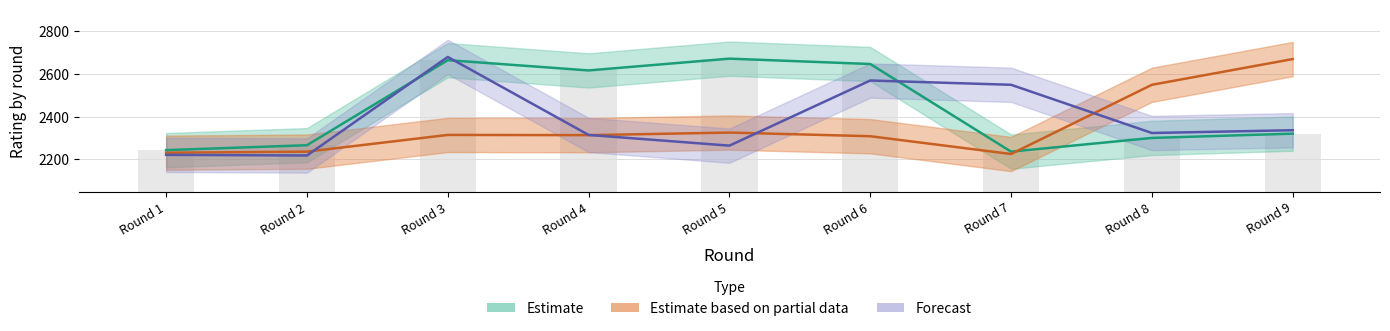

What is the greatest value displayed?

2678